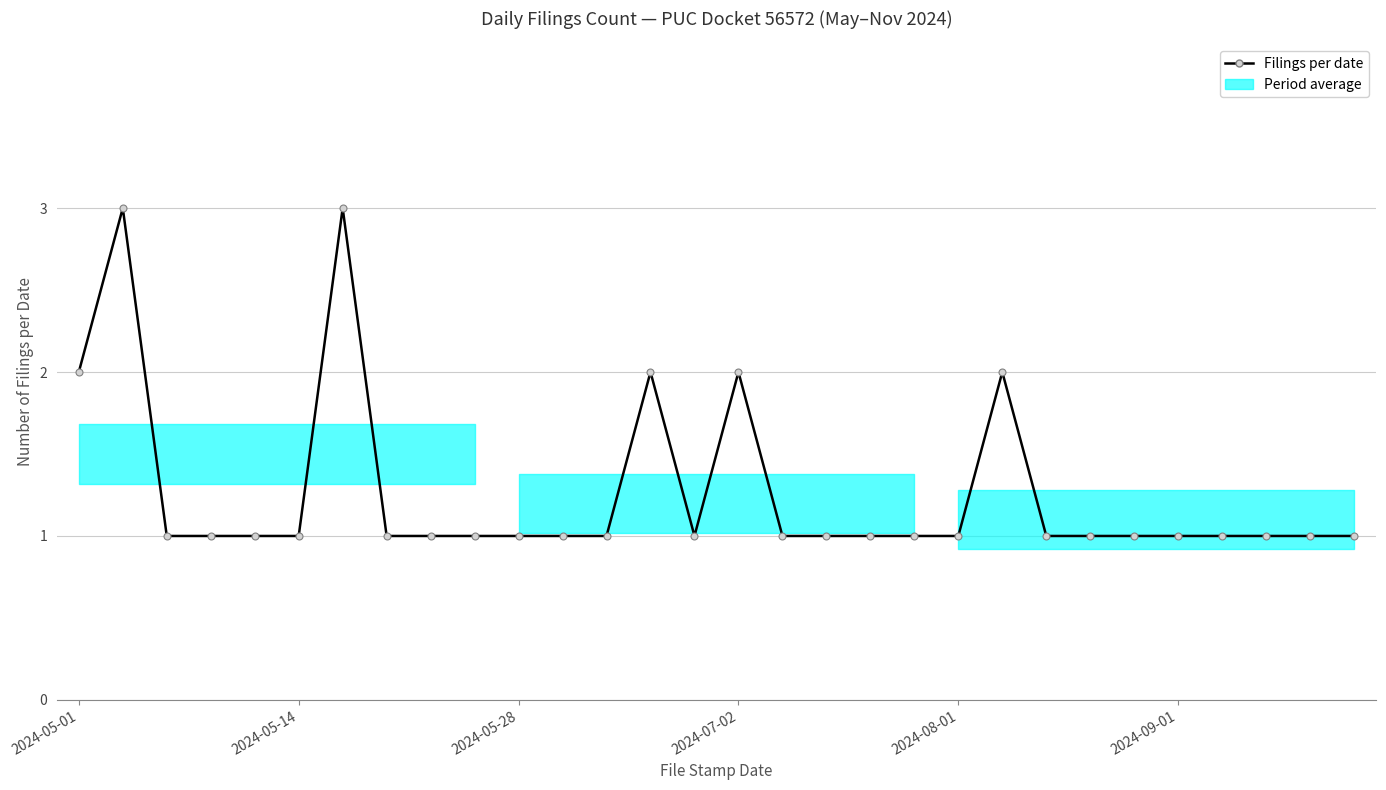

True or false: there are more than 2 points higher than both neighbors.

True